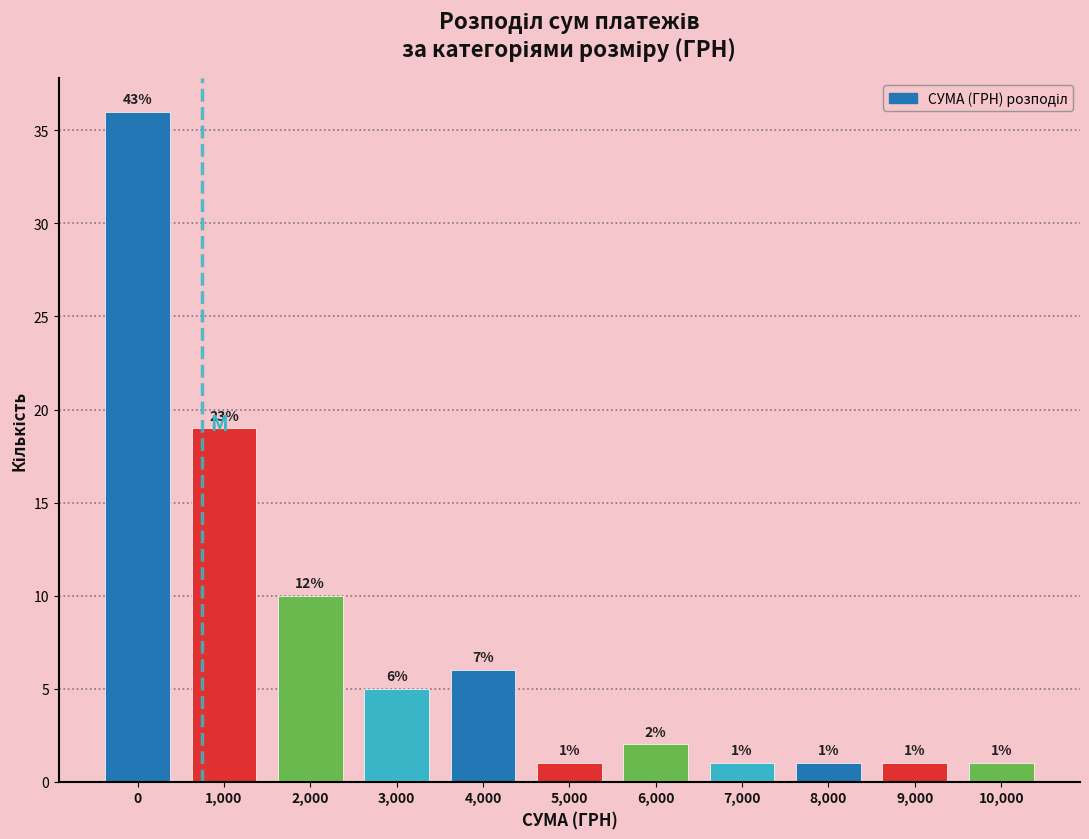

Reading right to left, list all the values displayed in this chart.

1	1	1	1	2	1	6	5	10	19	36